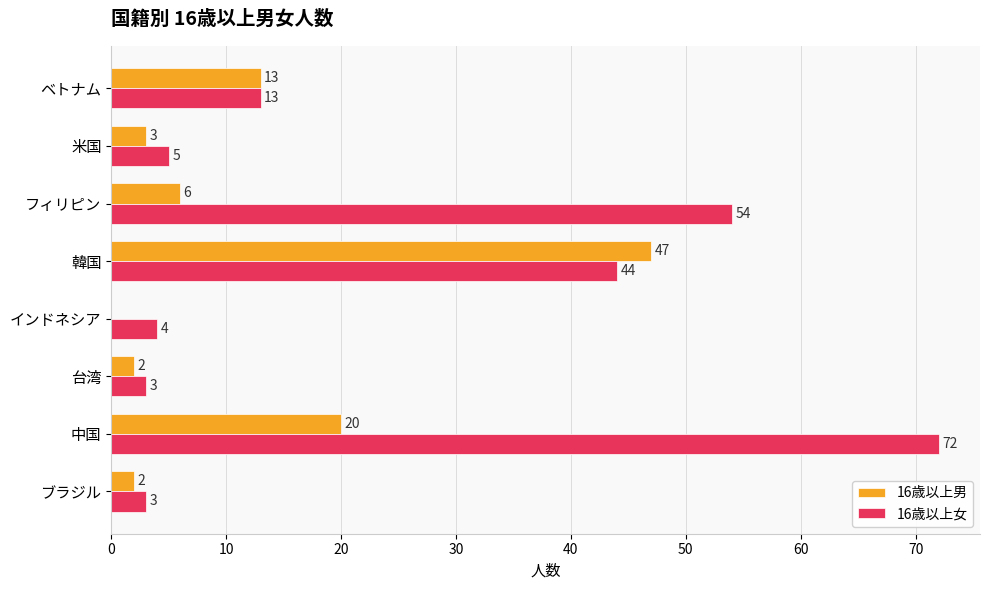

What is the approximate value of 16歳以上男 at ベトナム, to the nearest 5?

15